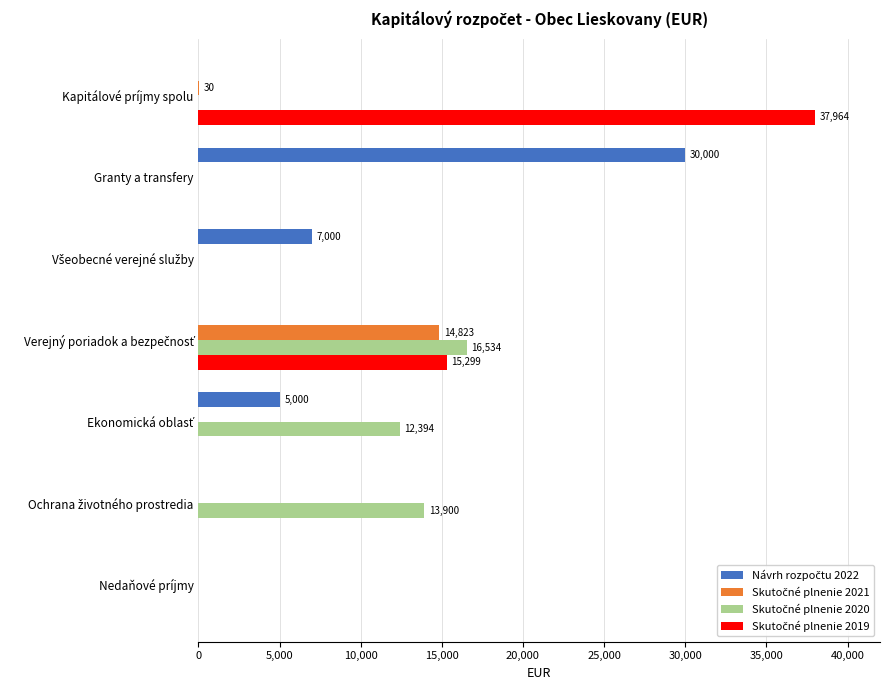

Which category has the highest value across all series?

Kapitálové príjmy spolu